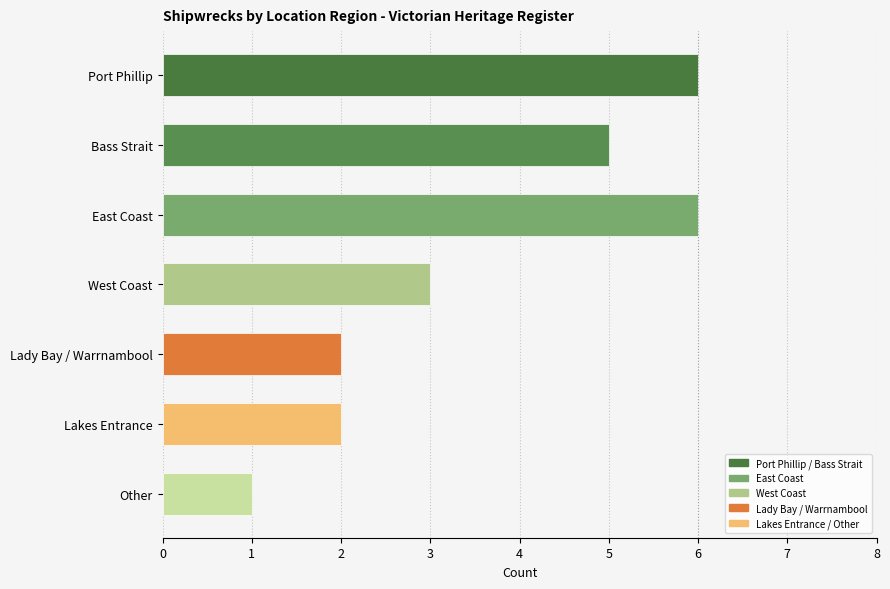

What is the difference between the values at East Coast and Bass Strait?

1